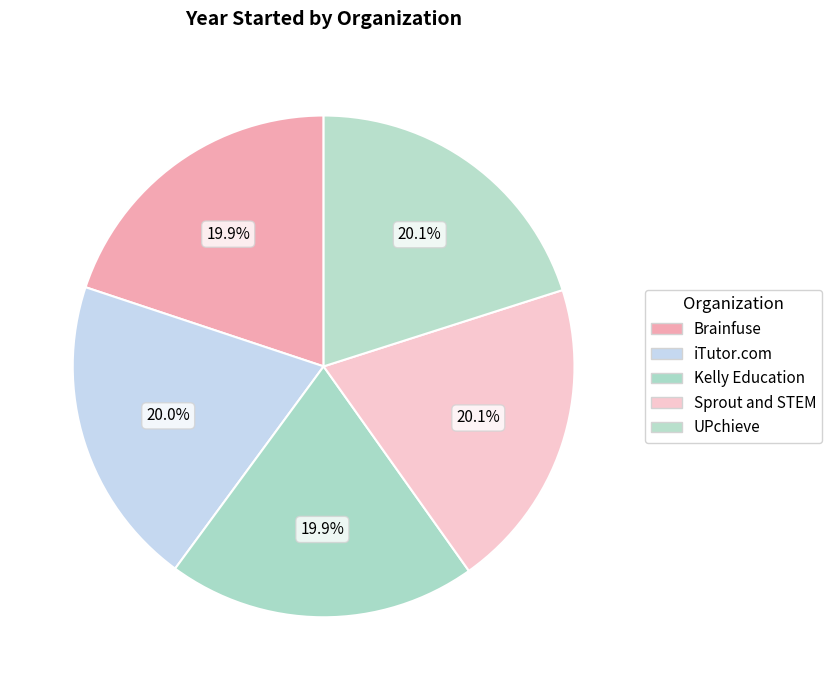

Count the number of slices in the pie.

5